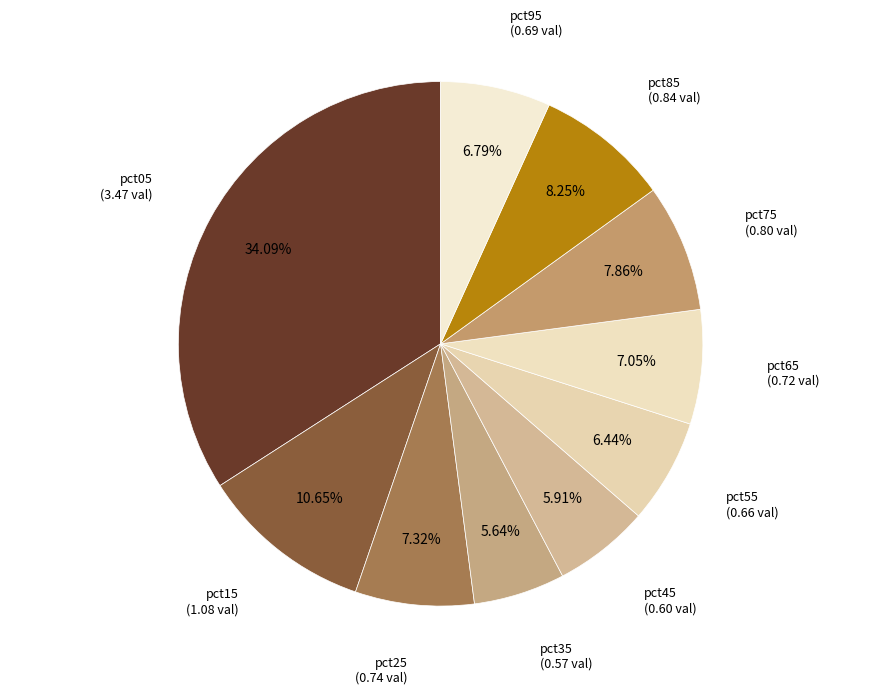

To the nearest percent, what is the difference between the largest and smallest slice percentages?

28%